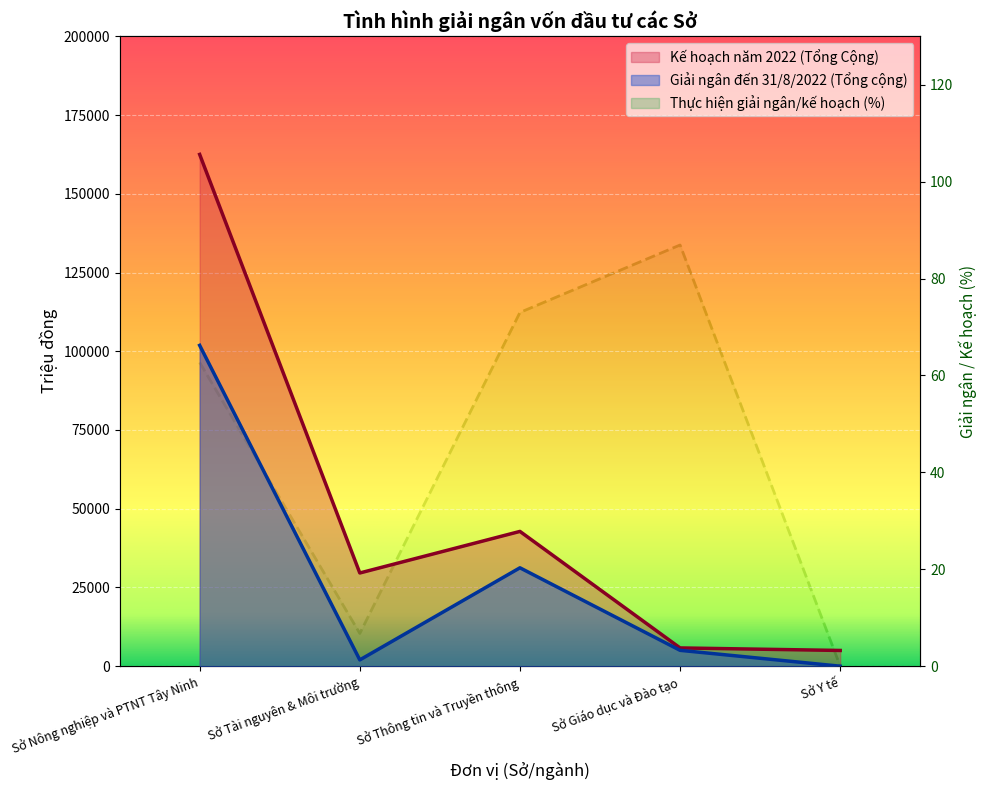

What are all the series names shown in the legend?

Kế hoạch năm 2022 (Tổng Cộng), Giải ngân đến 31/8/2022 (Tổng cộng), Thực hiện giải ngân/kế hoạch (%)